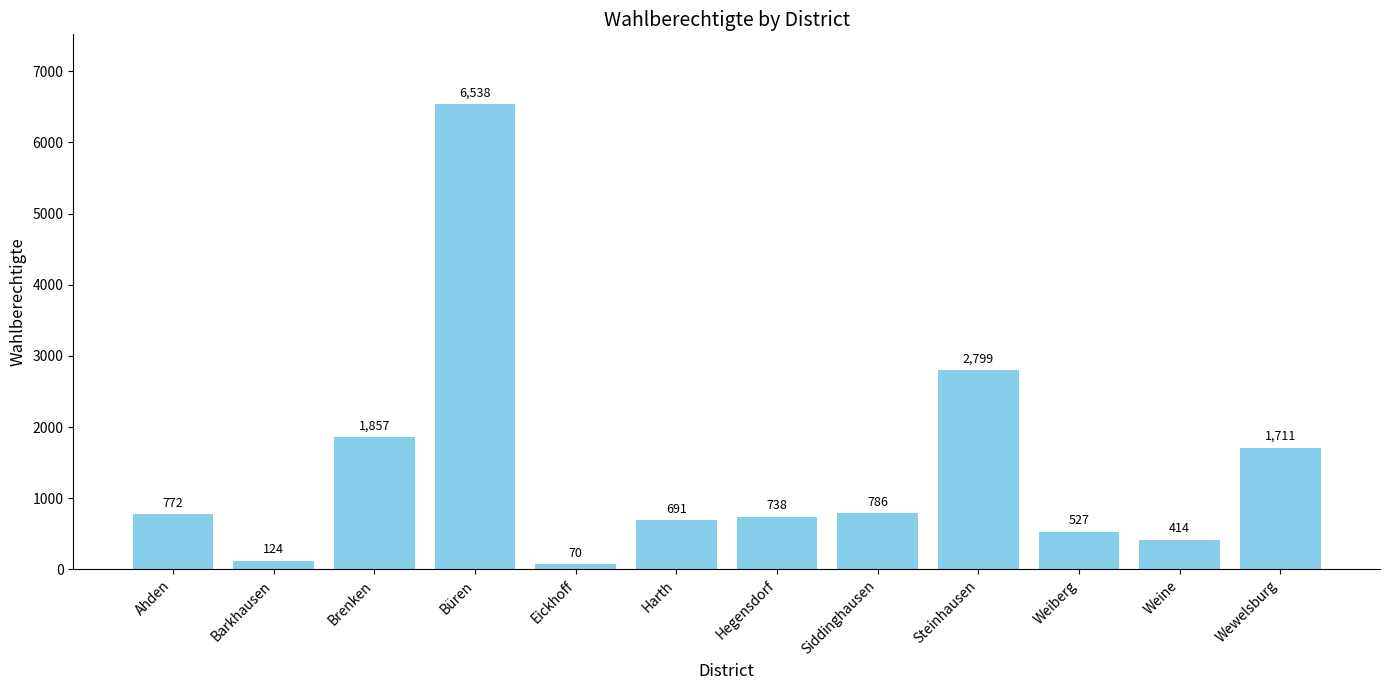

Rank the categories by value from lowest to highest.

Eickhoff, Barkhausen, Weine, Weiberg, Harth, Hegensdorf, Ahden, Siddinghausen, Wewelsburg, Brenken, Steinhausen, Büren